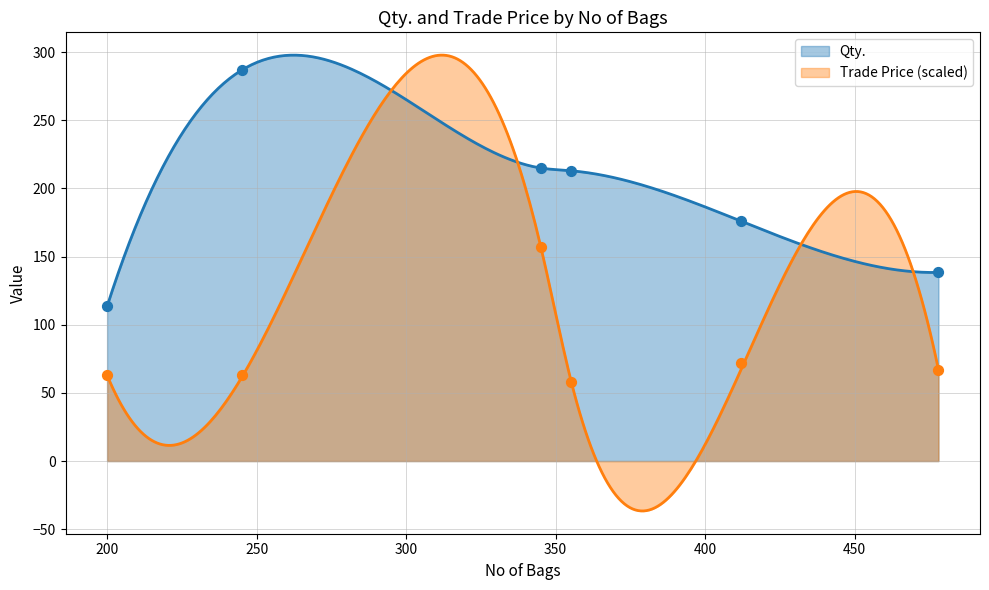

At which category is the sum across all series the highest?

345